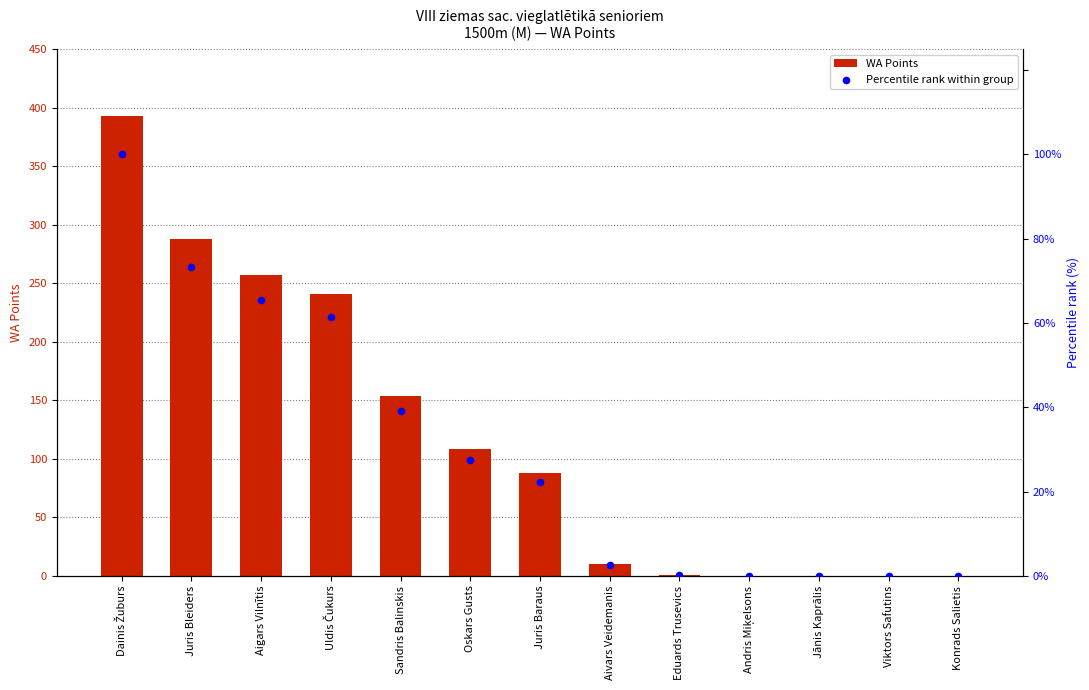

At which category is the sum across all series the highest?

Dainis Žuburs